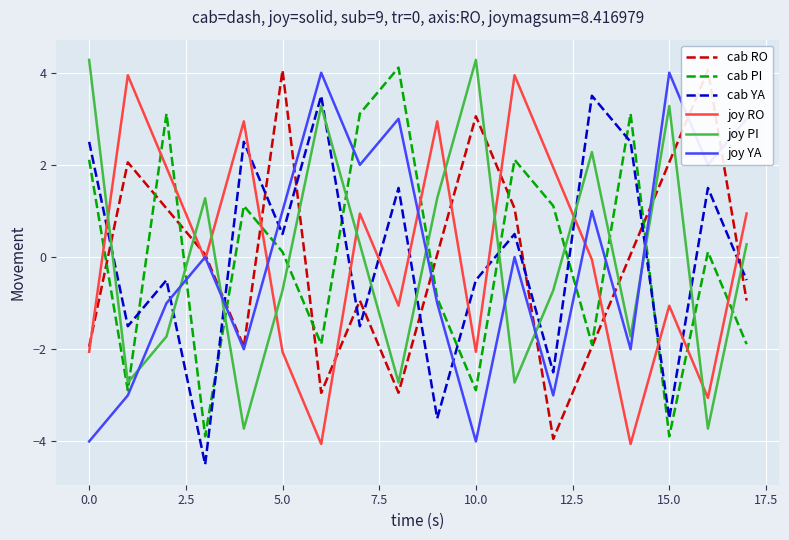

What is the highest value of the cab PI series?

4.1